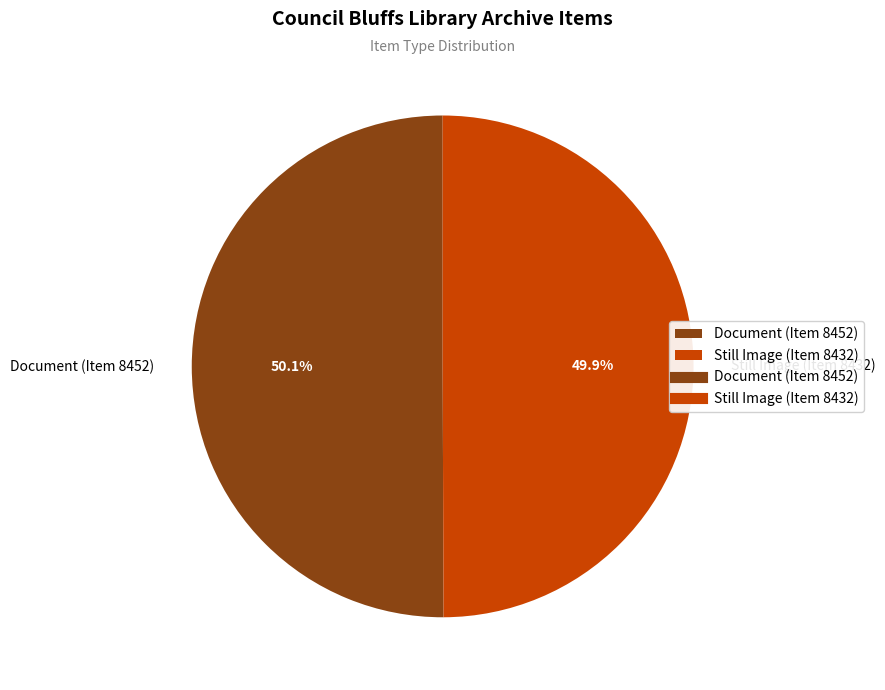

Is there a majority slice in this chart?

Yes